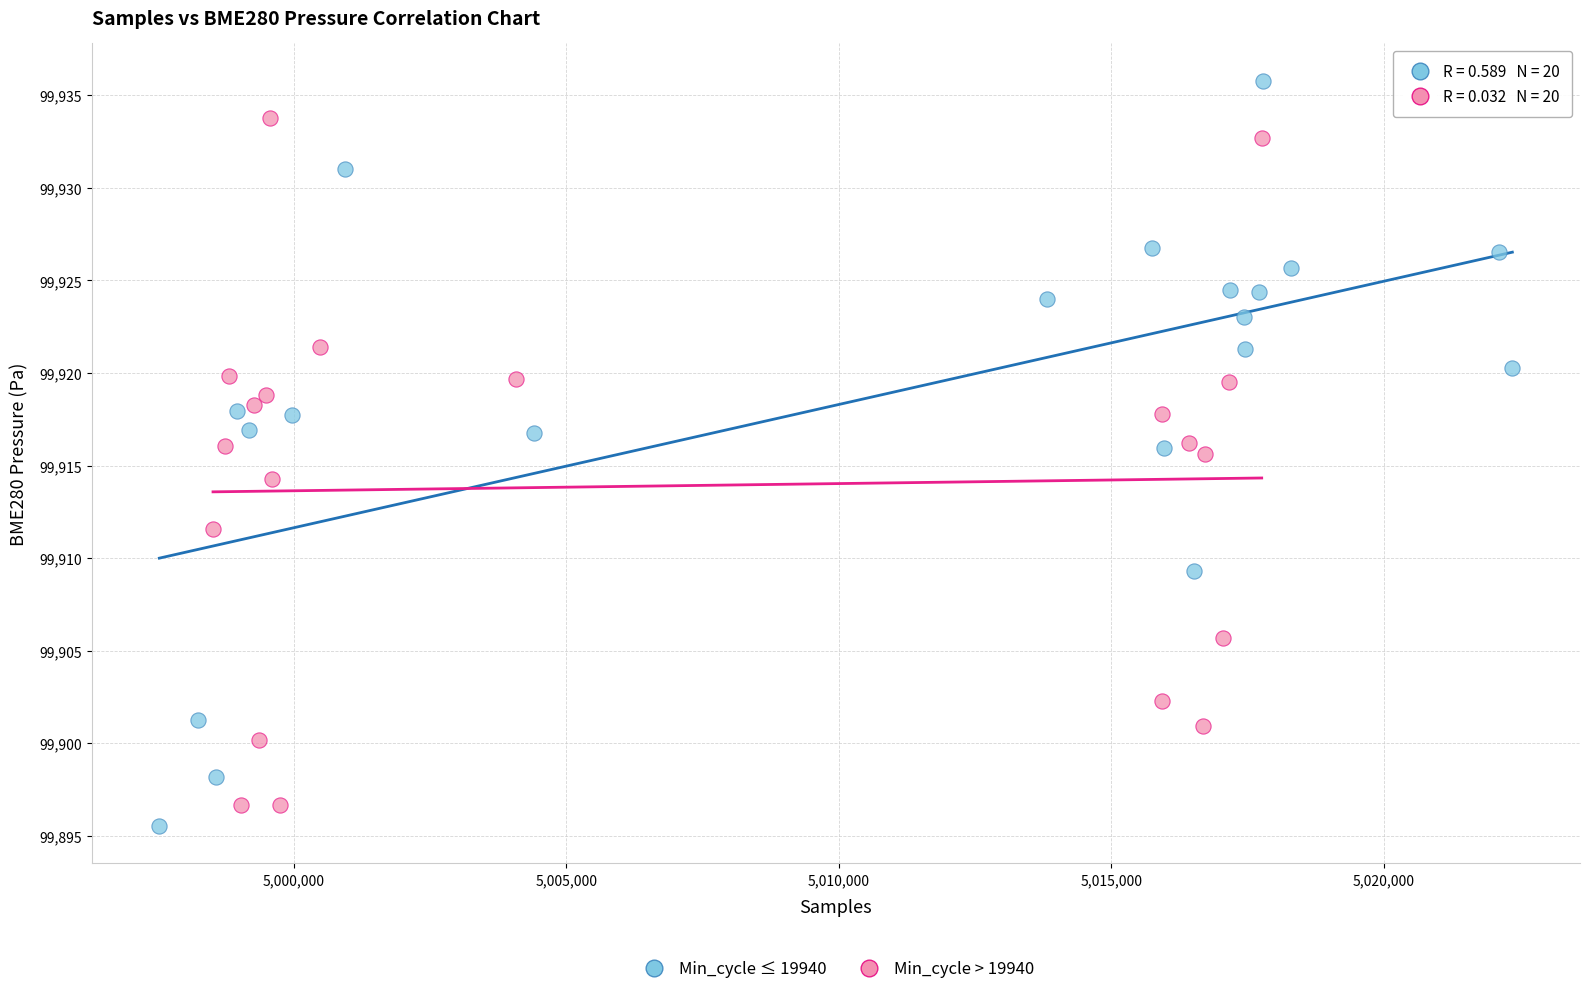

Which series reaches the maximum Y coordinate?

Min_cycle ≤ 19940